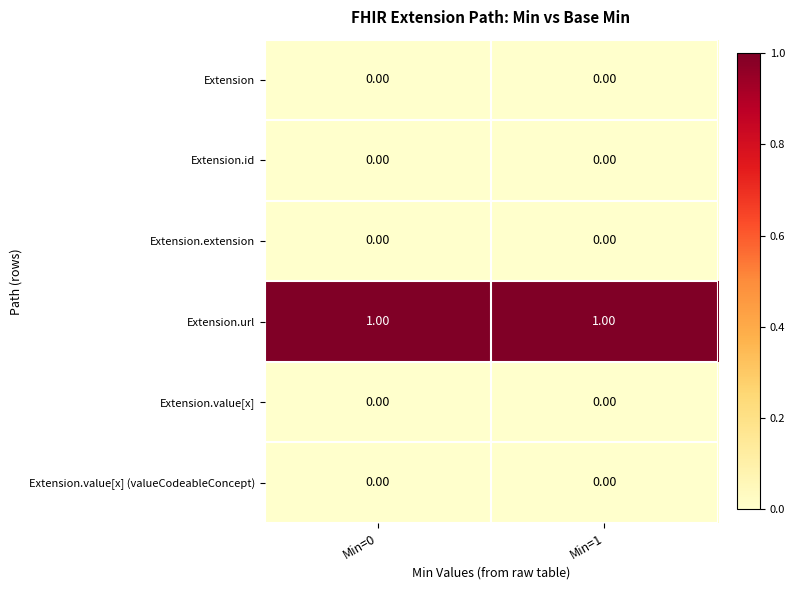

Which series has the largest total across all categories?

Extension.url